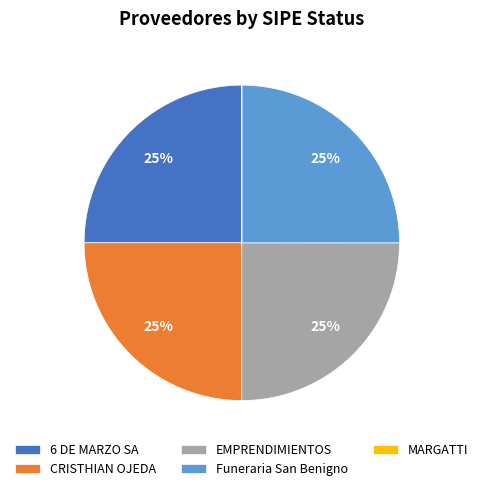

To the nearest percent, what is the difference between the largest and smallest slice percentages?

25%